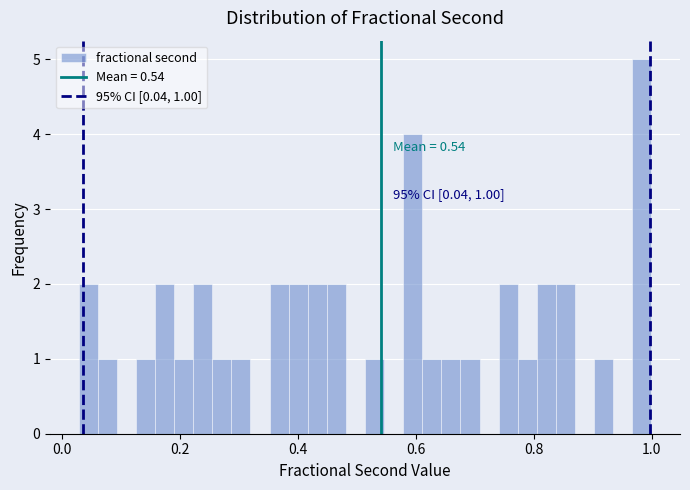

Around what value on the x-axis is the tallest bar? Give the approximate position of its centre, as read against the axis.

0.98